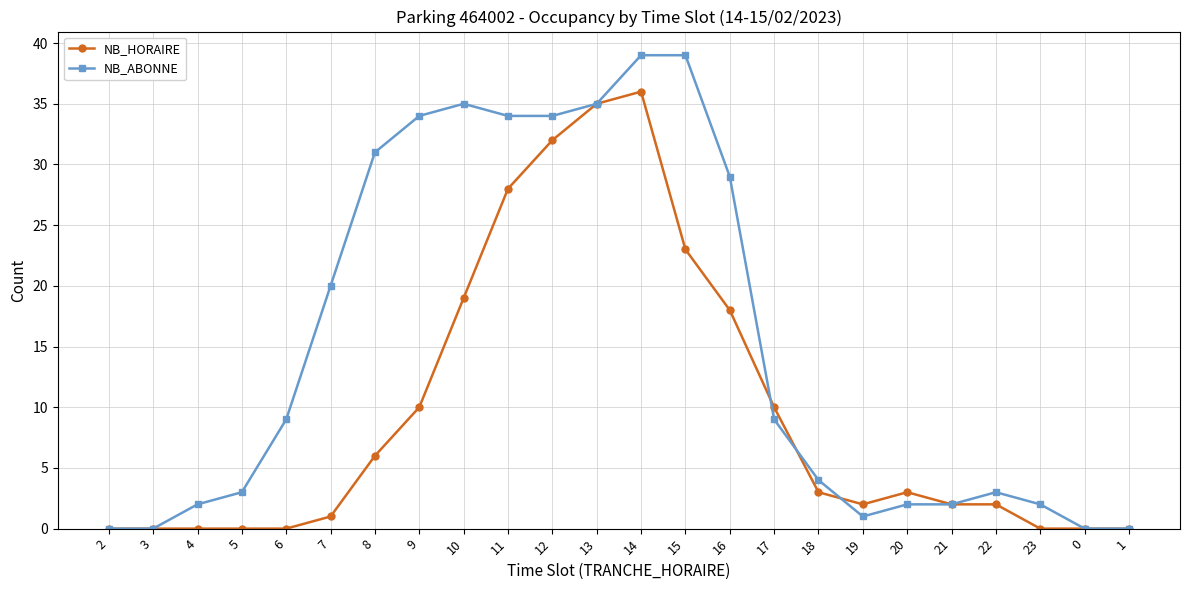

True or false: NB_HORAIRE has more than 1 interior local peaks.

True